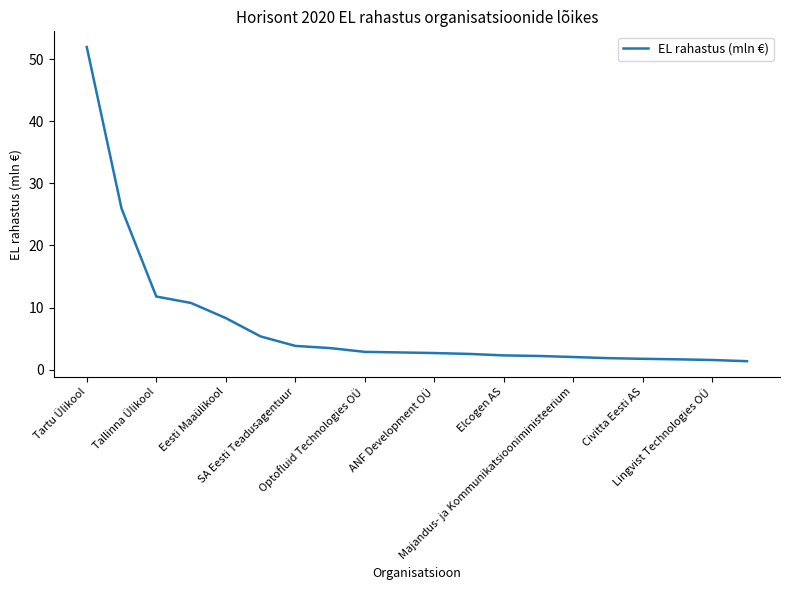

What is the smallest value displayed?

1.4